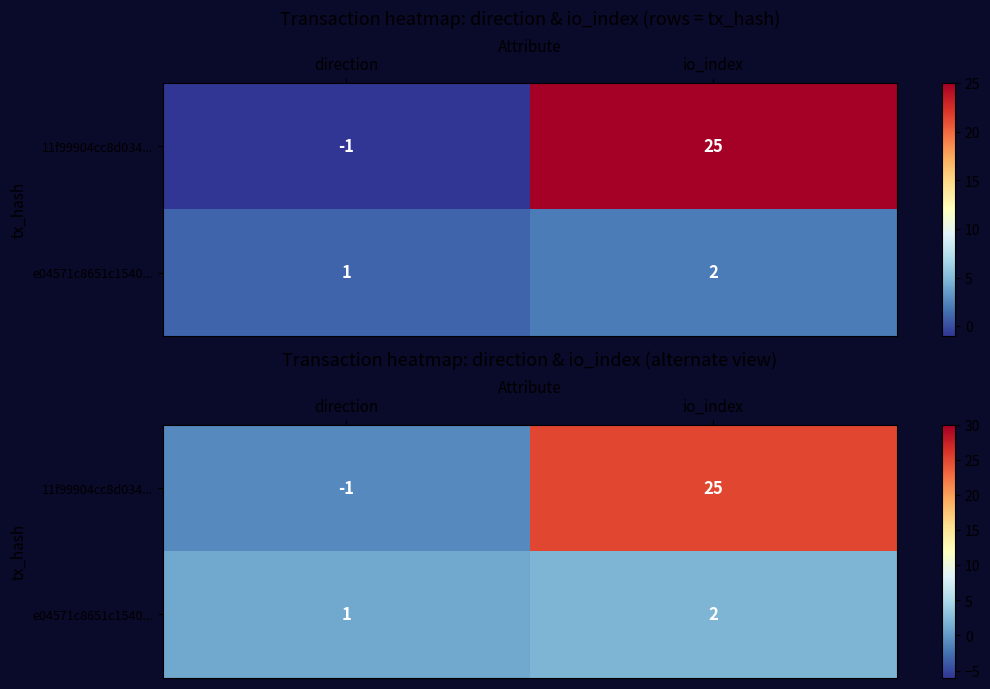

List the series in order of their overall mean, highest first.

11f99904cc8d034..., e04571c8651c1540...